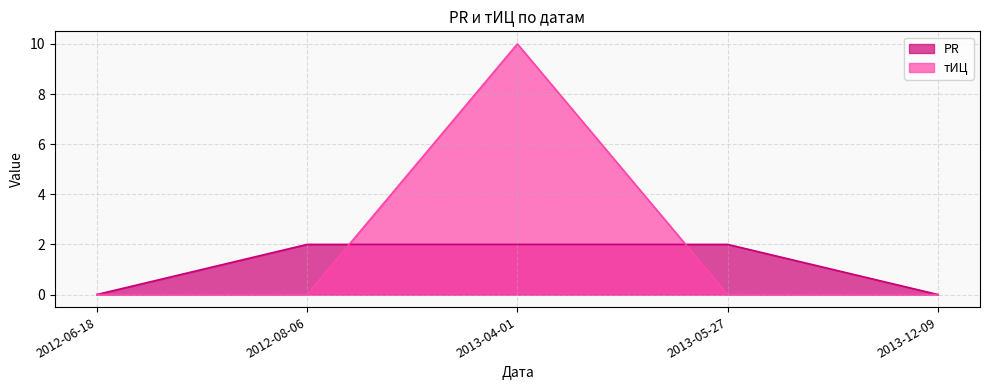

Reading left to right, extract all data points from this chart.

PR: 2012-06-18=0	2012-08-06=2	2013-04-01=2	2013-05-27=2	2013-12-09=0
тИЦ: 2012-06-18=0	2012-08-06=0	2013-04-01=10	2013-05-27=0	2013-12-09=0